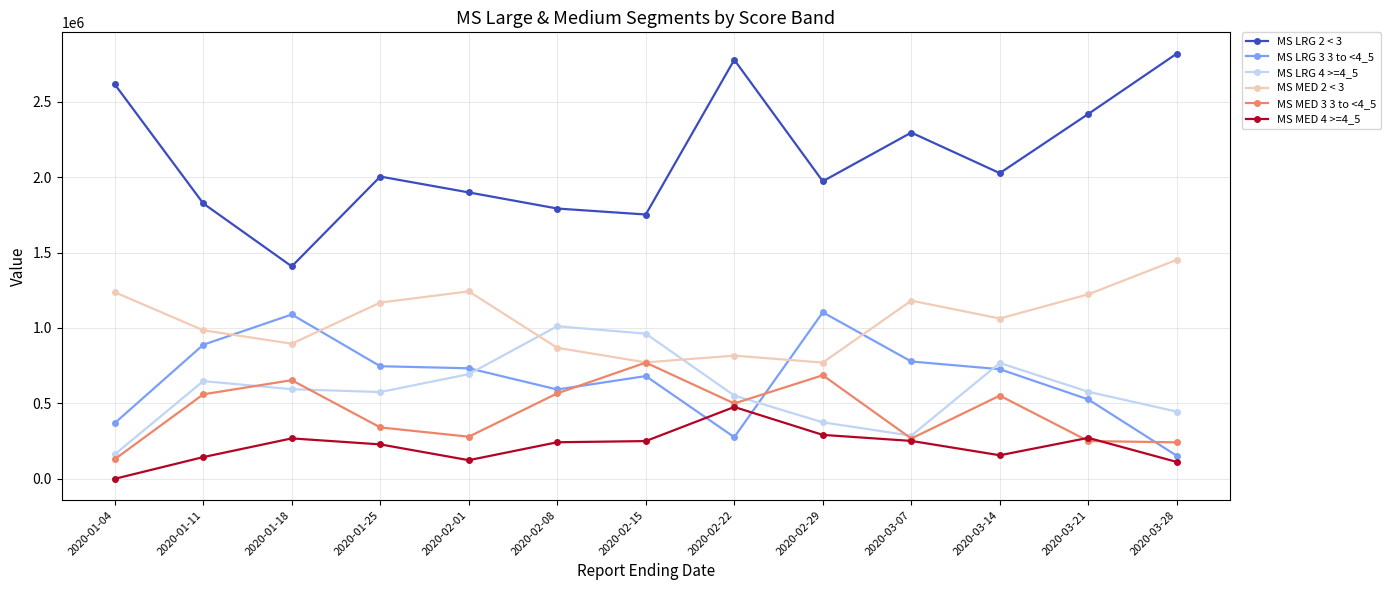

What is the label of the 6th point from the right?

2020-02-22